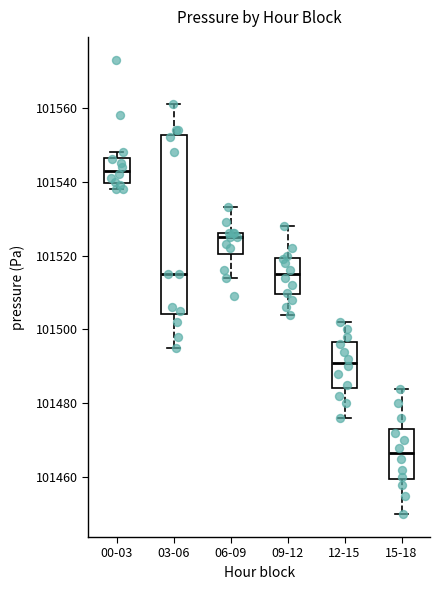

Reading left to right, transcribe this box plot: for each box, give where its median line is, the range the box spans, and where its two whiskers end, as read against the y-axis. The values are not printed on the chart, so give them approximately, as read against the axis.

00-03: median 101544, box 101540 to 101546, whiskers 101538 to 101548
03-06: median 101516, box 101504 to 101552, whiskers 101496 to 101562
06-09: median 101526 (just below the box's upper edge), box 101520 to 101526, whiskers 101514 to 101534
09-12: median 101516, box 101510 to 101520, whiskers 101504 to 101528
12-15: median 101492, box 101484 to 101496, whiskers 101476 to 101502
15-18: median 101466, box 101460 to 101474, whiskers 101450 to 101484